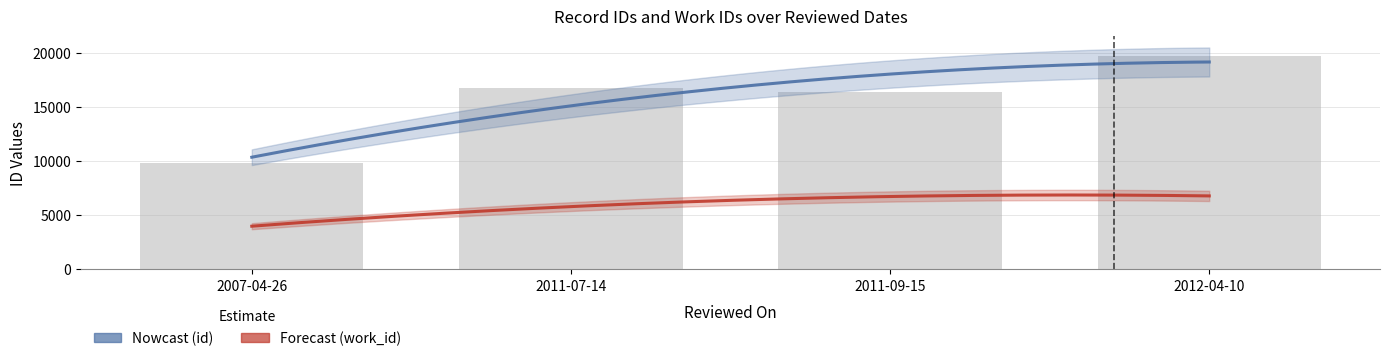

The value at 2007-04-26 is 9806. True or false?

True